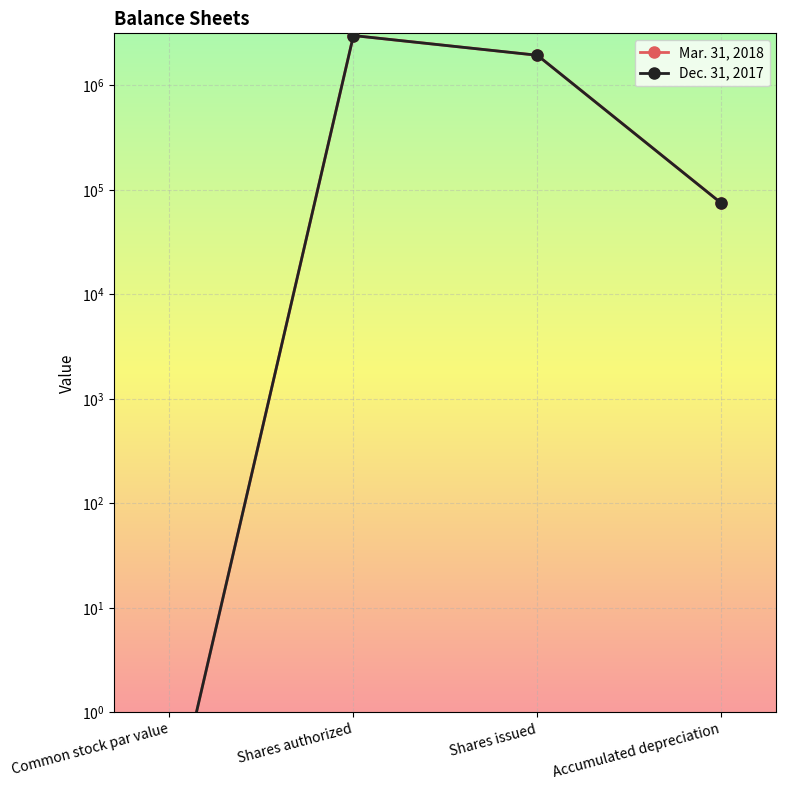

How many lines are shown in the chart?

2